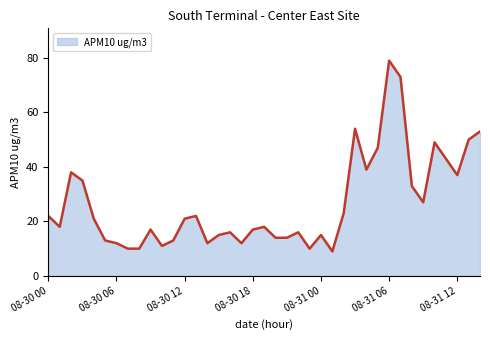

Reading left to right, transcribe all the data shown in this chart.

22	18	38	35	21	13	12	10	10	17	11	13	21	22	12	15	16	12	17	18	14	14	16	10	15	9	23	54	39	47	79	73	33	27	49	43	37	50	53